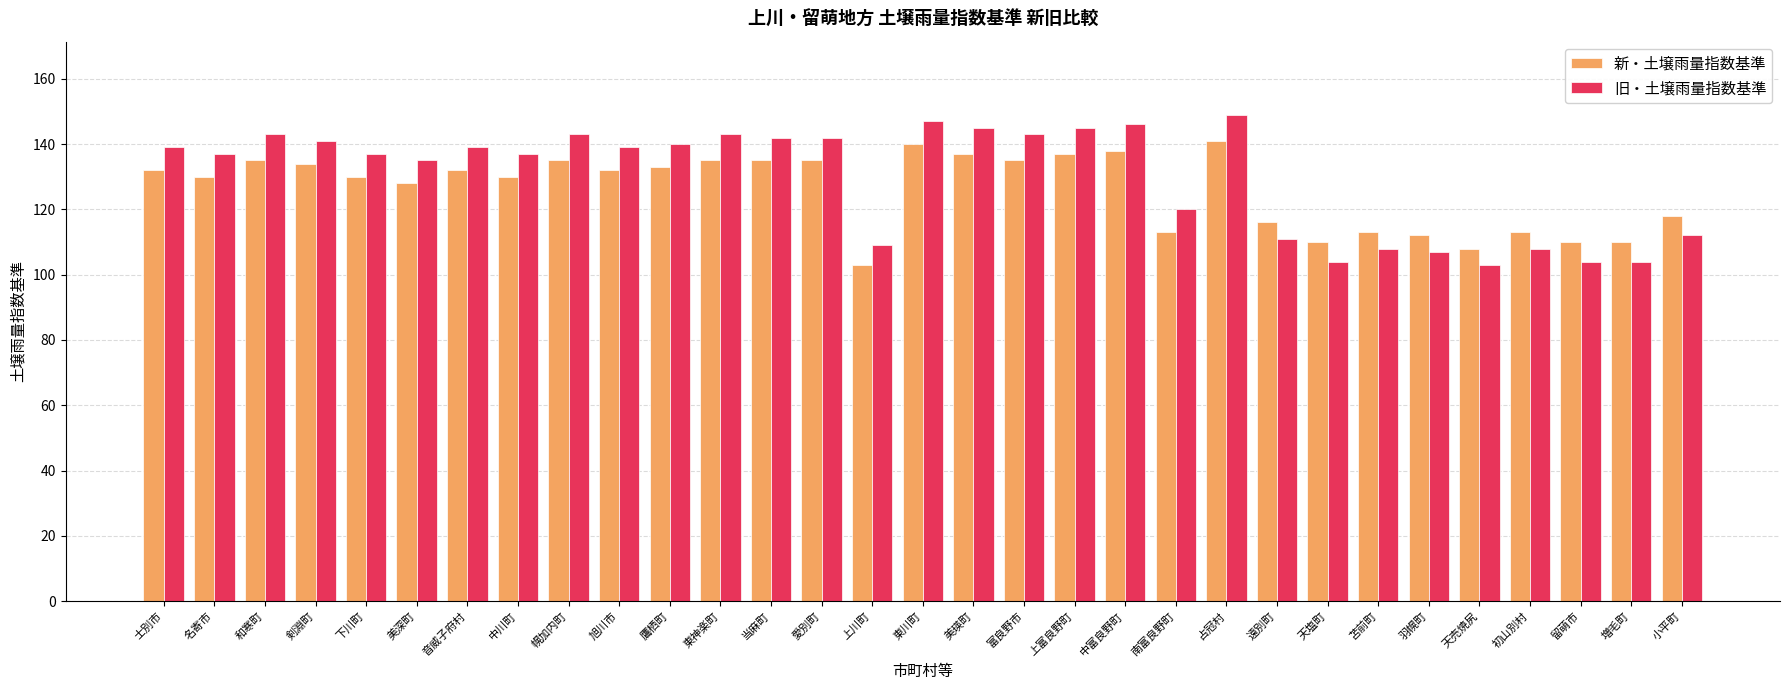

What are all the series names shown in the legend?

新・土壌雨量指数基準, 旧・土壌雨量指数基準